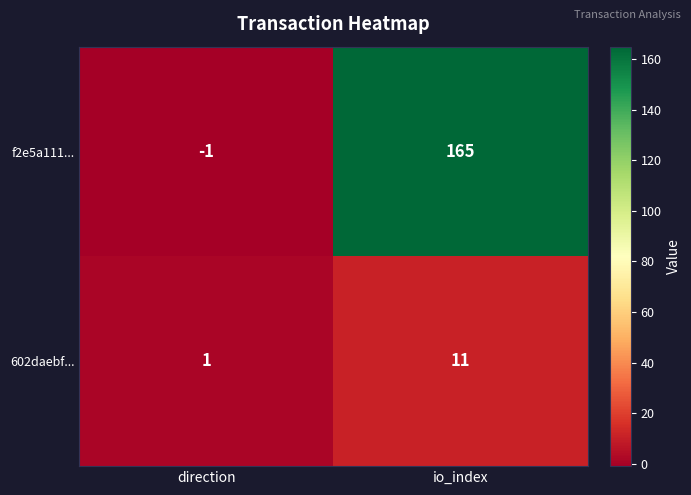

What value does the 602daebf... series have at io_index?

11